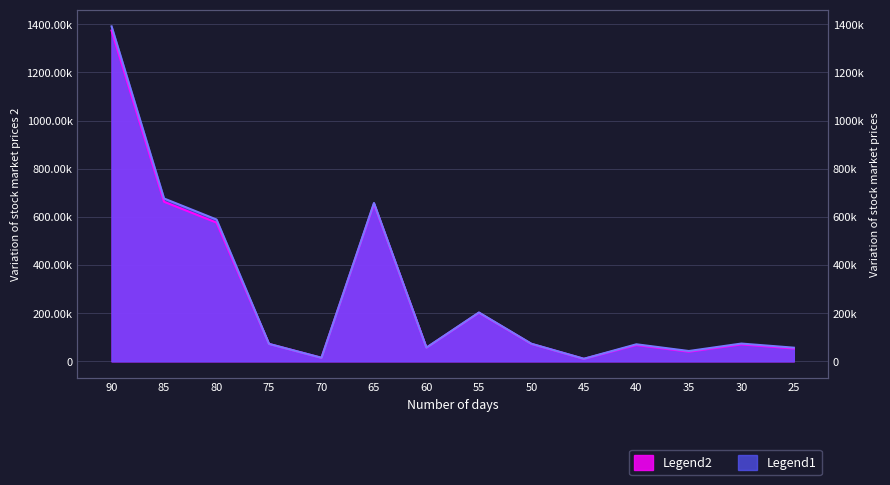

What is the difference between the highest and lowest values at 70?

261